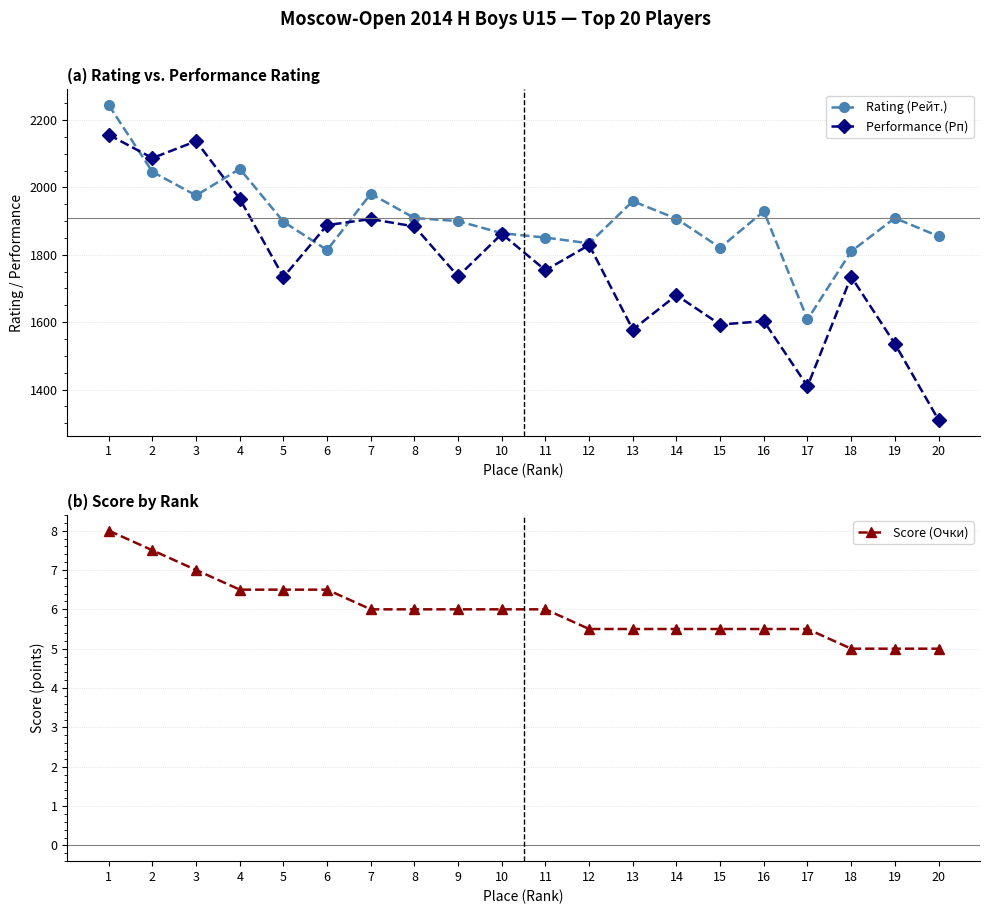

Between 17 and 8, which is larger?

8